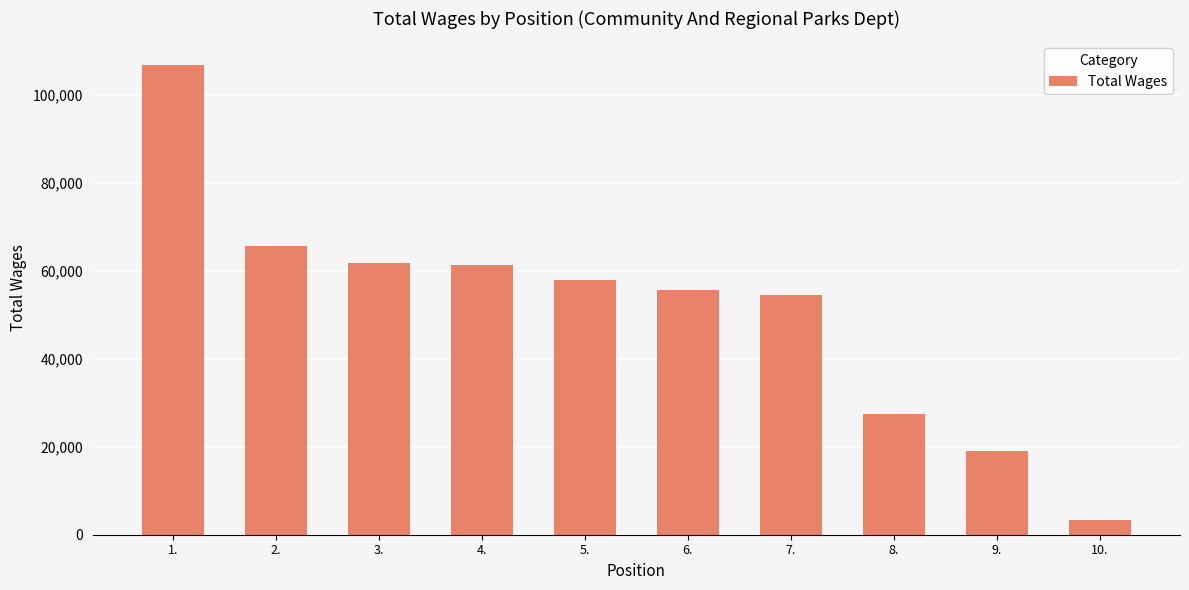

What is the value of the 10th bar from the left?

3412